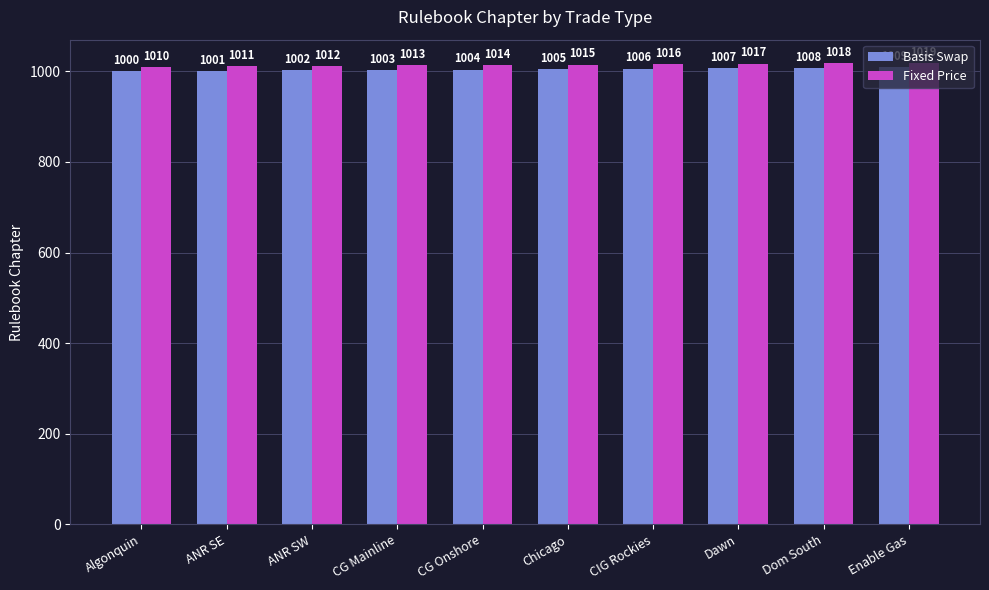

What position from the right is ANR SW?

8